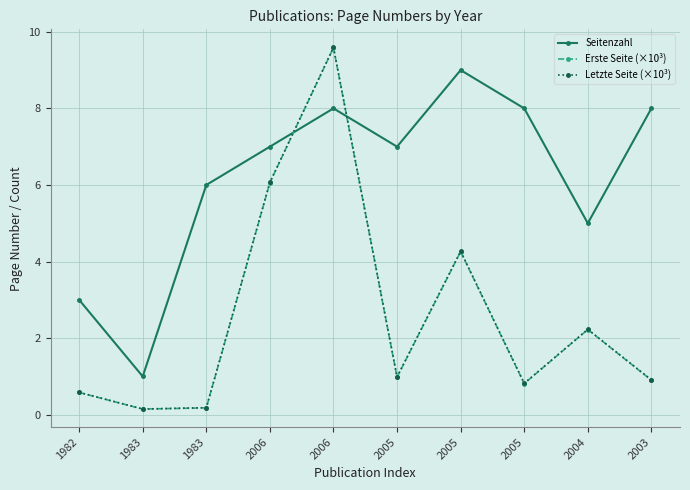

At which label does Seitenzahl reach its minimum?

1983